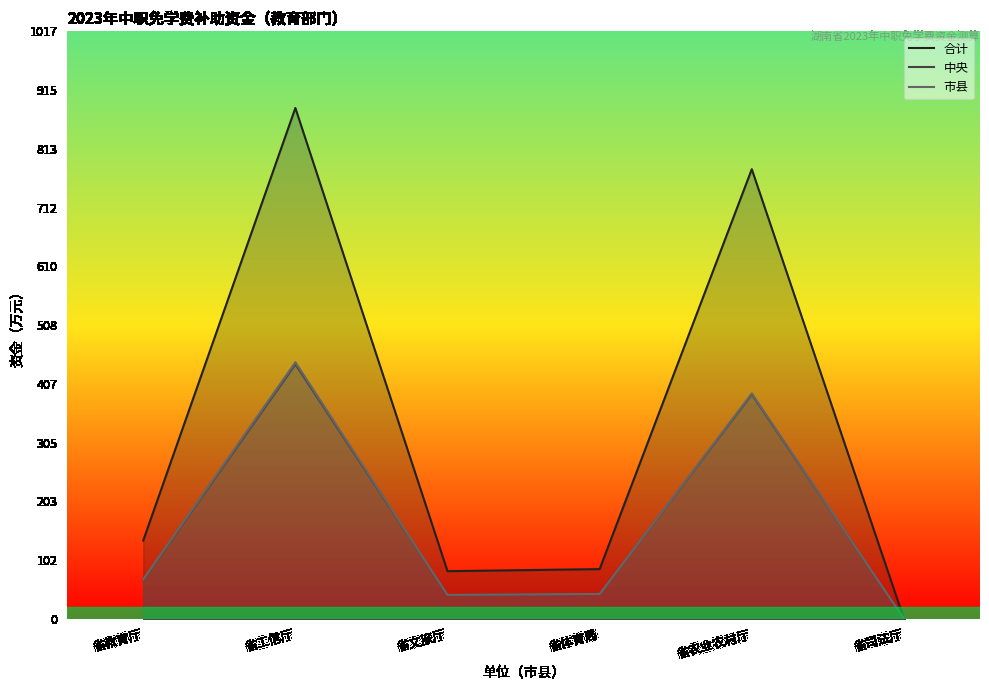

Where does the 中央 series first go above 67?

省工信厅